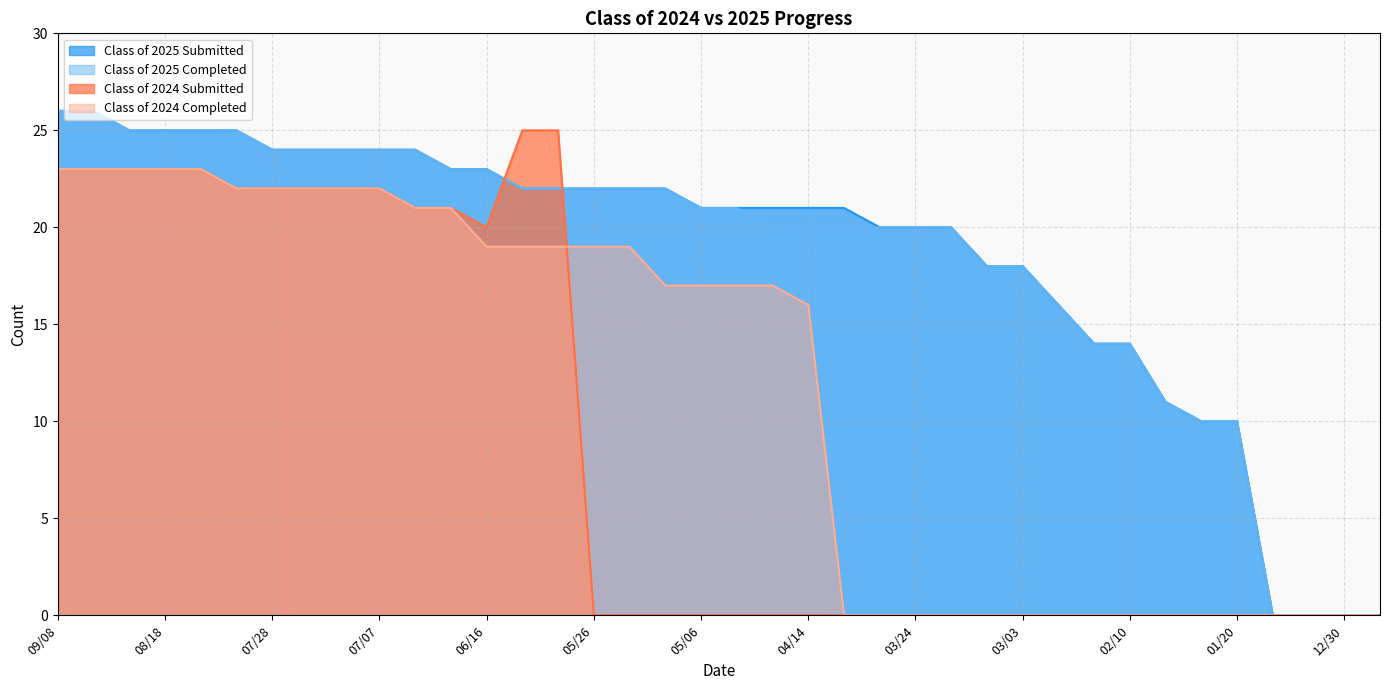

True or false: Class of 2025 Completed and Class of 2024 Completed cross at least once.

False